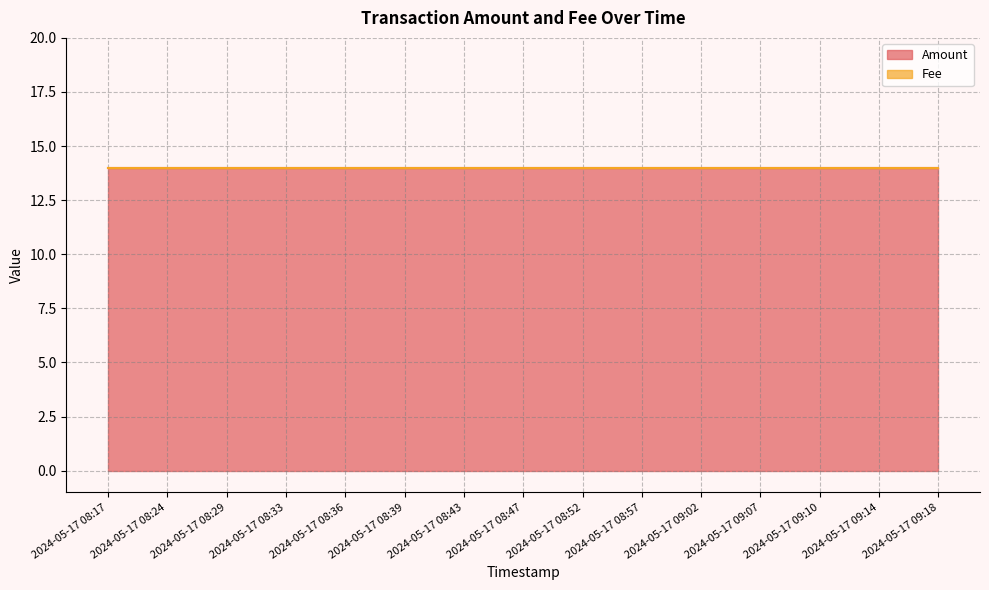

Rank the series by their average value, from highest to lowest.

Amount, Fee